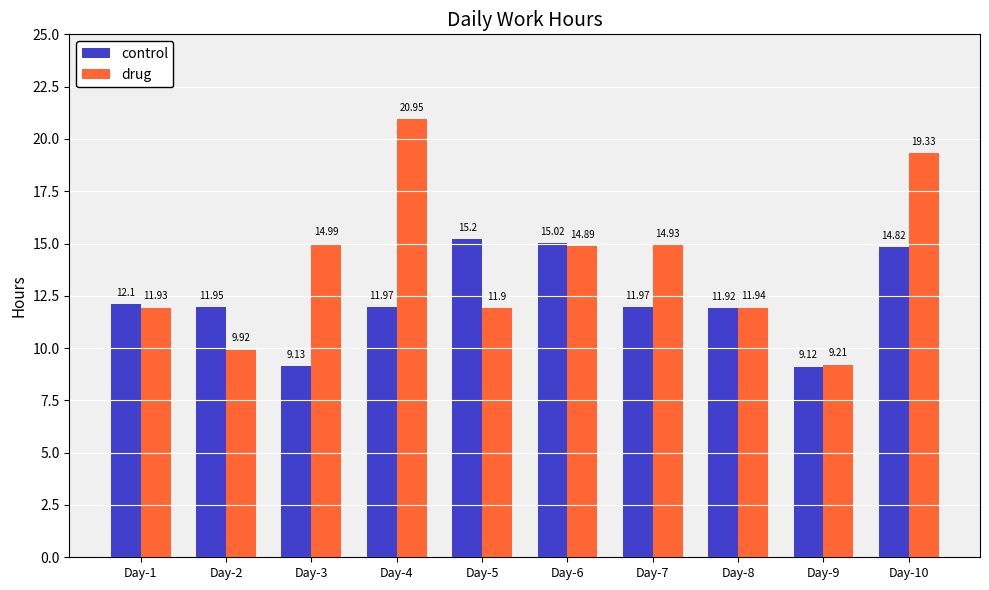

What is the sum of the drug values at Day-2 and Day-9?

19.1